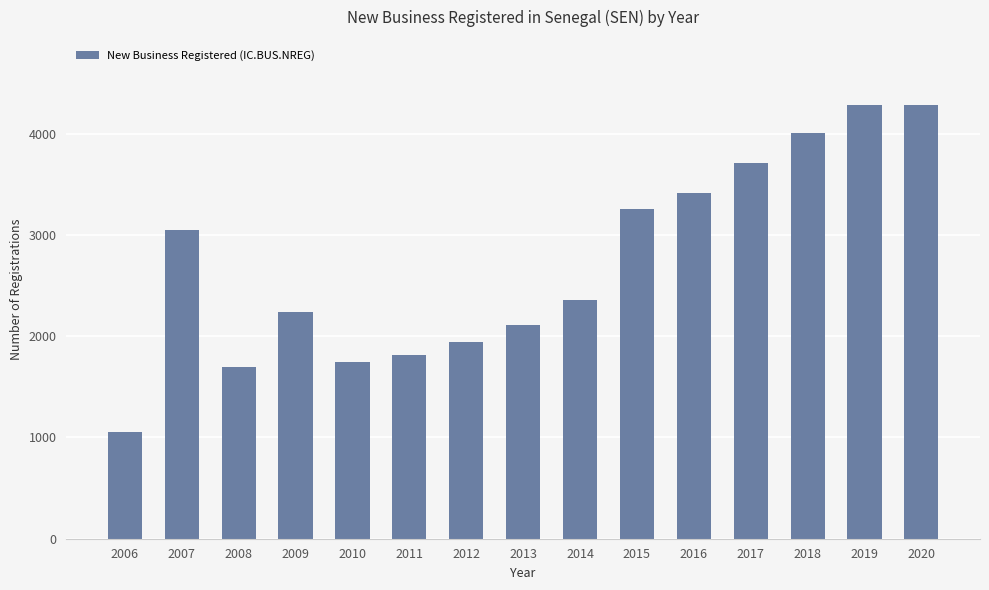

What is the value of the 1st bar from the left?

1054